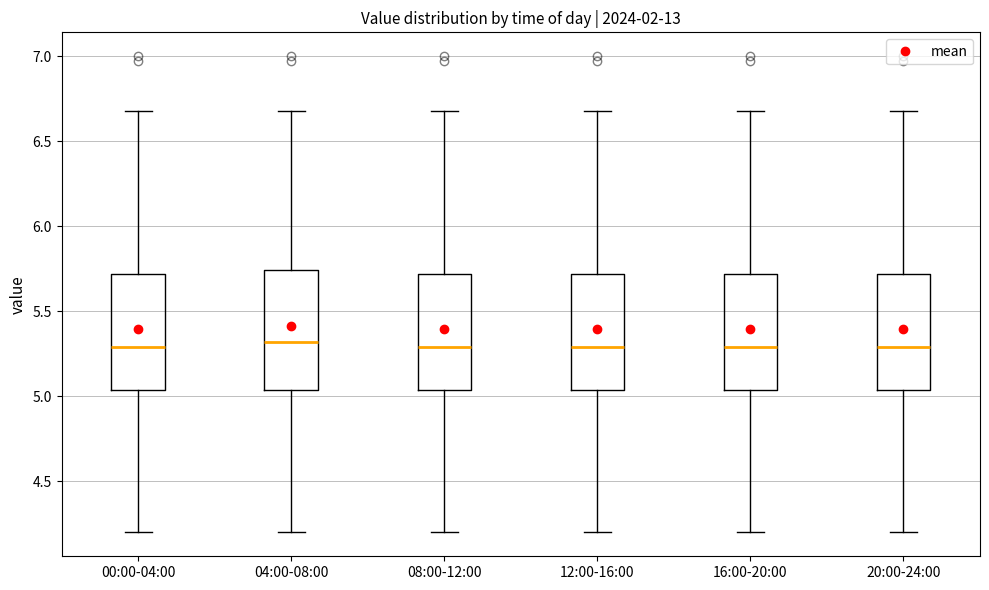

Reading left to right, transcribe this box plot: for each box, give where its median line is, the range the box spans, and where its two whiskers end, as read against the y-axis. The values are not printed on the chart, so give them approximately, as read against the axis.

00:00-04:00: median 5.30, box 5.05 to 5.70, whiskers 4.20 to 6.70
04:00-08:00: median 5.30, box 5.05 to 5.75, whiskers 4.20 to 6.70
08:00-12:00: median 5.30, box 5.05 to 5.70, whiskers 4.20 to 6.70
12:00-16:00: median 5.30, box 5.05 to 5.70, whiskers 4.20 to 6.70
16:00-20:00: median 5.30, box 5.05 to 5.70, whiskers 4.20 to 6.70
20:00-24:00: median 5.30, box 5.05 to 5.70, whiskers 4.20 to 6.70